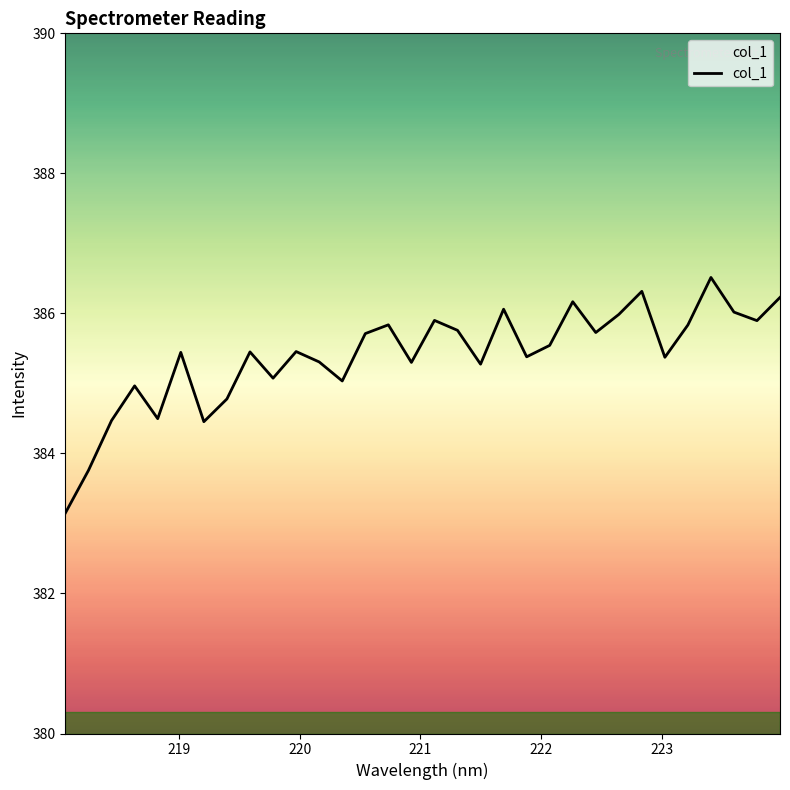

What is the maximum value shown in the chart?

386.5